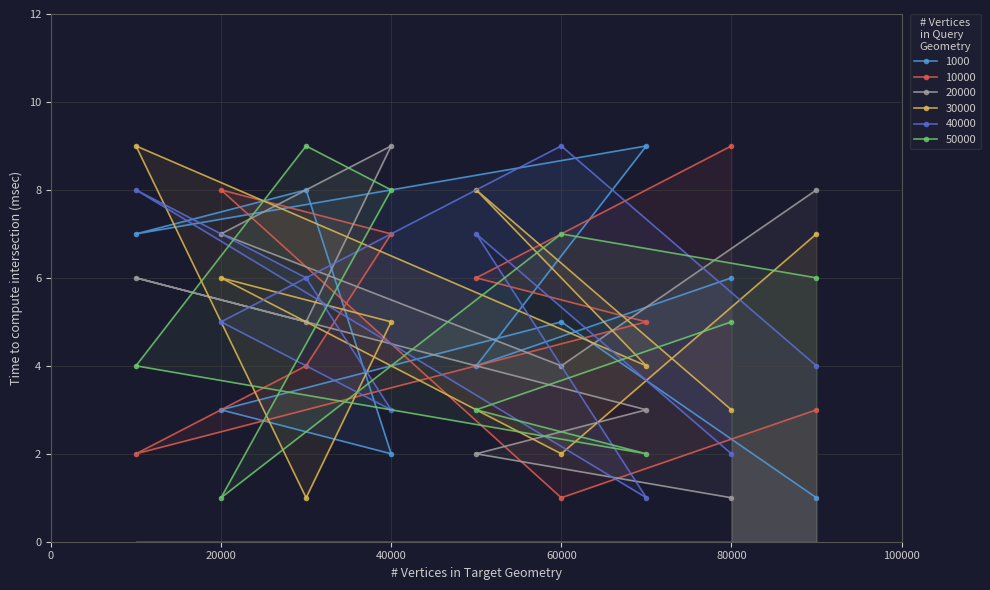

What is the highest value of the col_2 series?

9